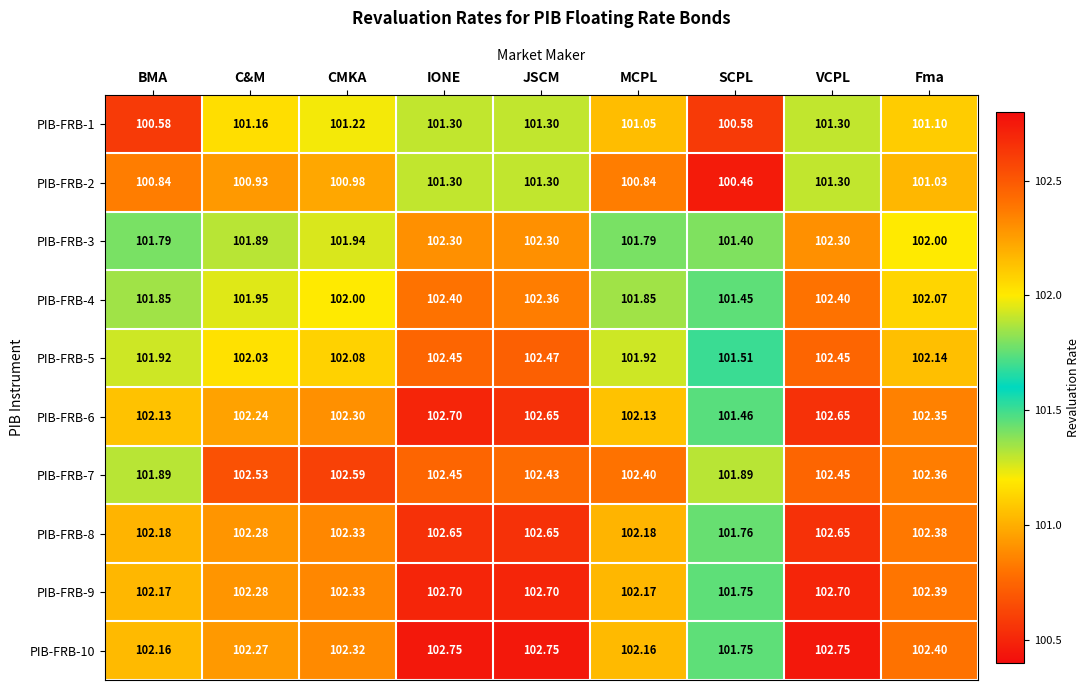

Where is PIB-FRB-2 nearest to the value 100?

SCPL